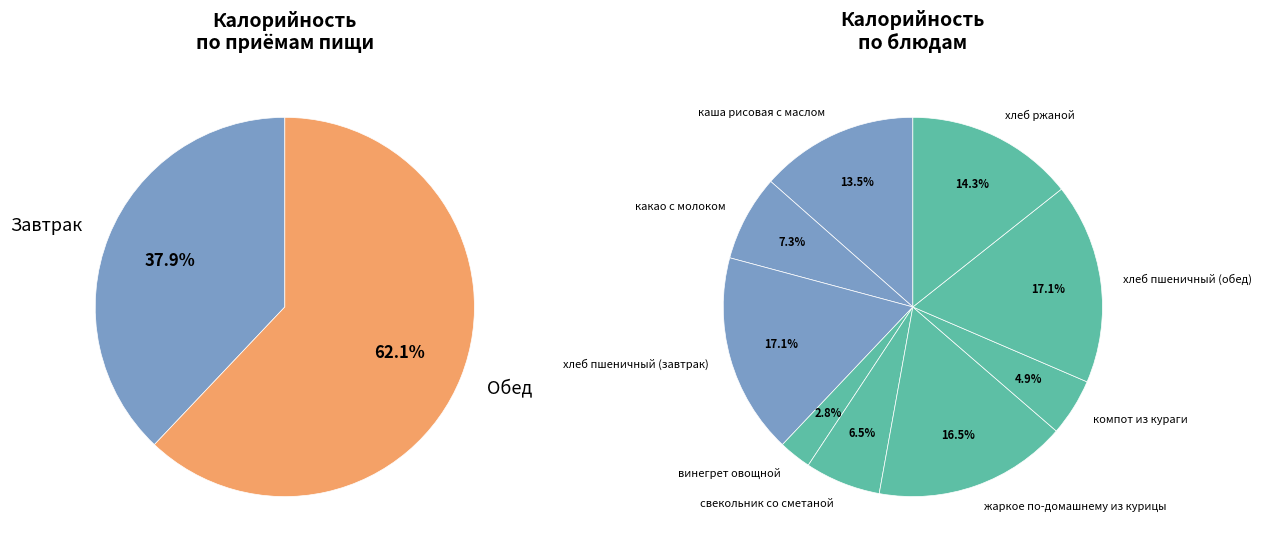

Is there a majority slice in this chart?

No